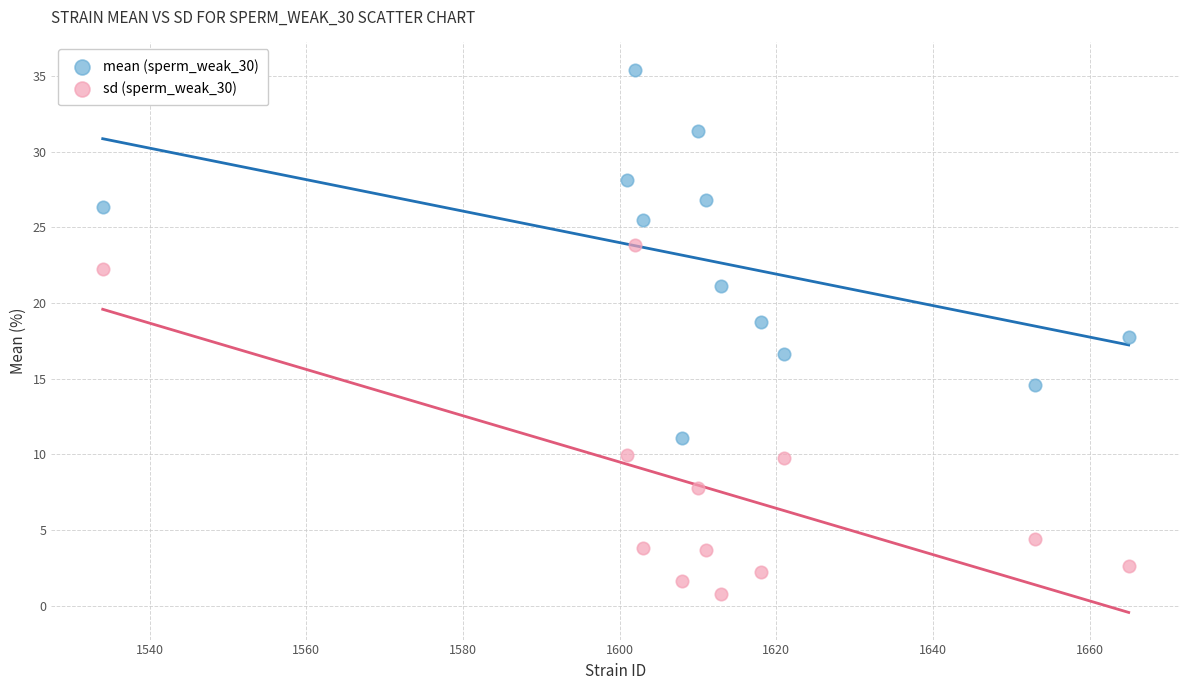

Which series has the widest spread of Y values?

mean (sperm_weak_30)